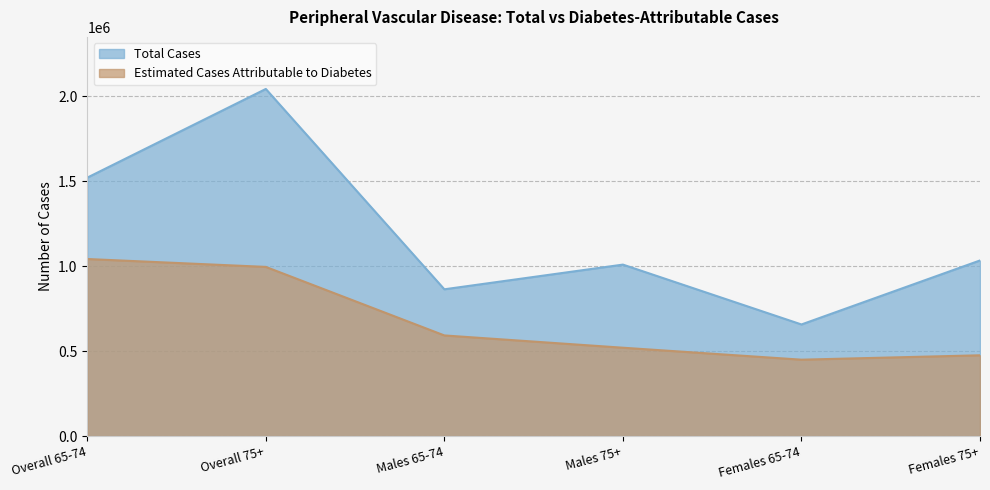

The Total Cases series shows 1418109 at Males 65-74. True or false?

False